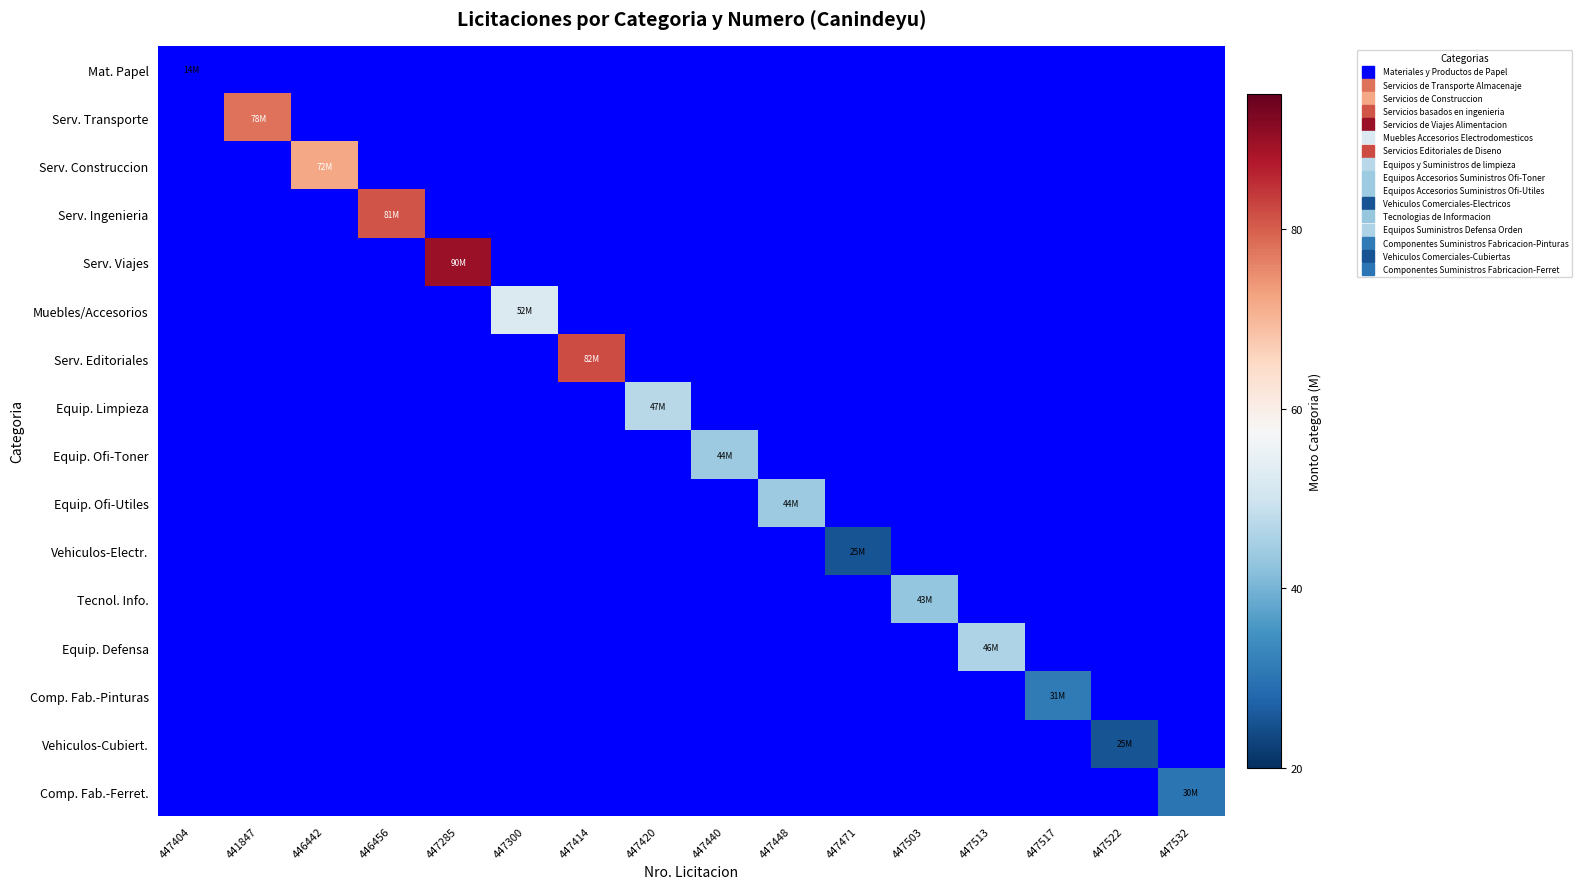

What is the difference between the highest and lowest values at 447414?

82